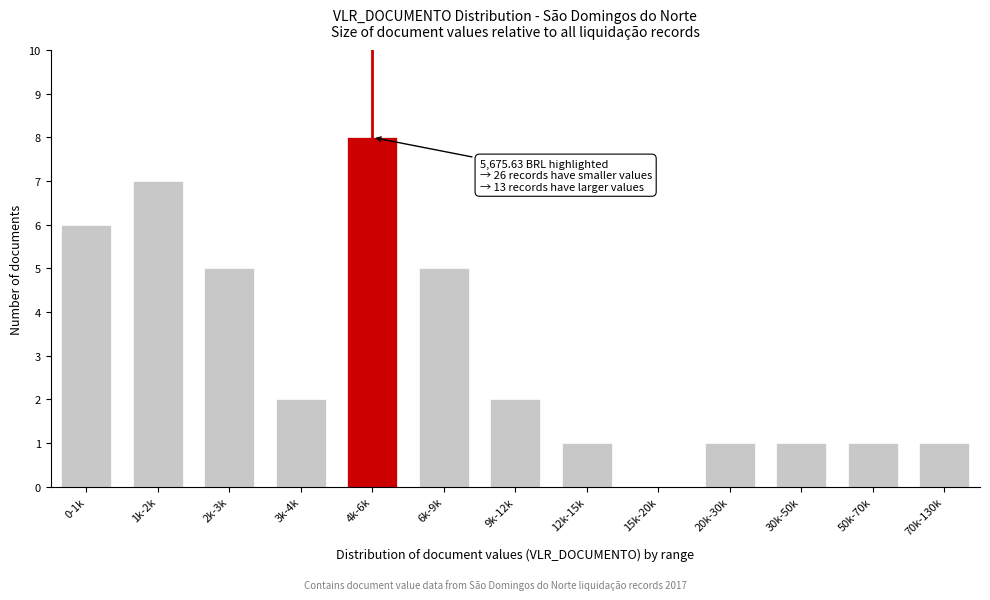

Reading left to right, what are all the values shown in this chart?

0-1k=6	1k-2k=7	2k-3k=5	3k-4k=2	4k-6k=8	6k-9k=5	9k-12k=2	12k-15k=1	15k-20k=0	20k-30k=1	30k-50k=1	50k-70k=1	70k-130k=1